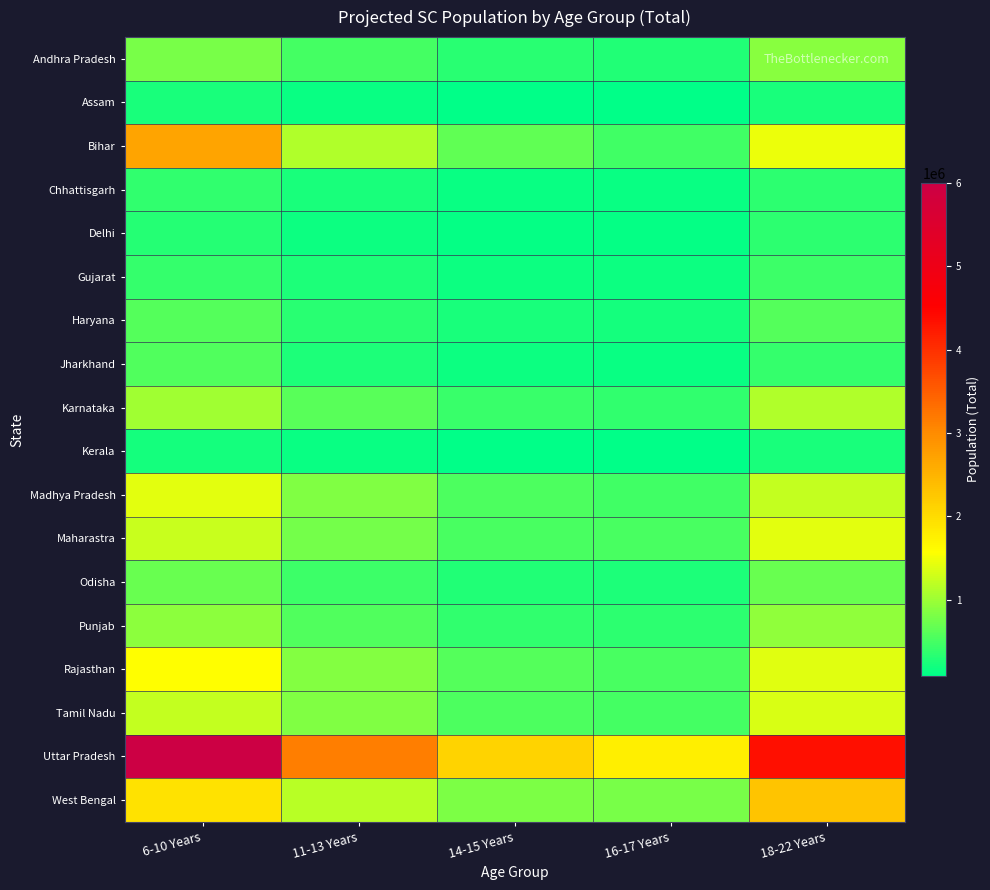

List the series in order of their peak value, highest first.

Uttar Pradesh, Bihar, West Bengal, Rajasthan, Maharastra, Madhya Pradesh, Tamil Nadu, Karnataka, Punjab, Andhra Pradesh, Odisha, Haryana, Jharkhand, Gujarat, Chhattisgarh, Delhi, Assam, Kerala